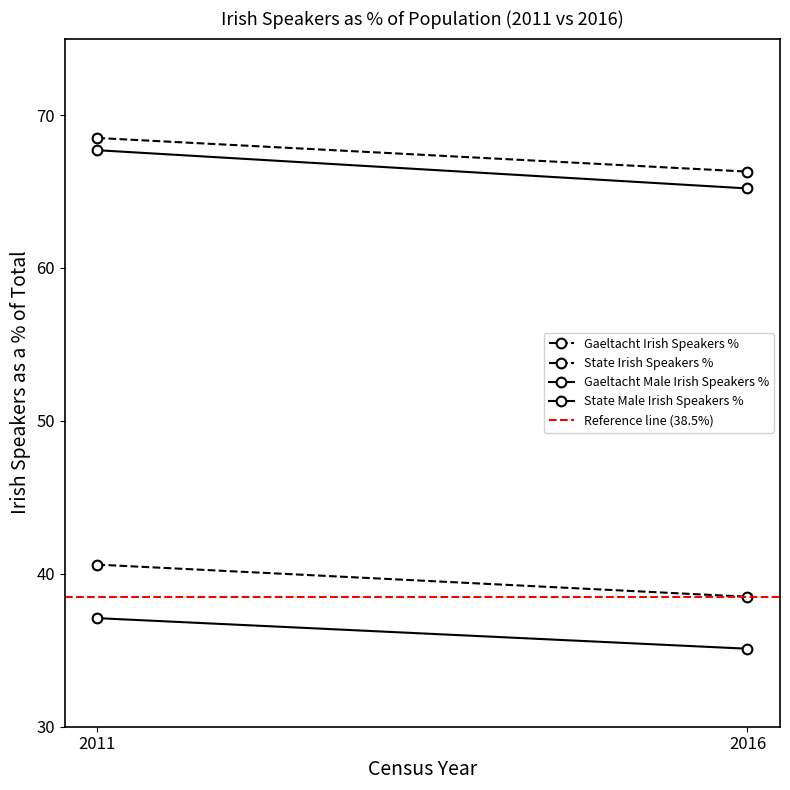

What is the sum of the Gaeltacht Male Irish Speakers % values at 2011 and 2016?

132.9